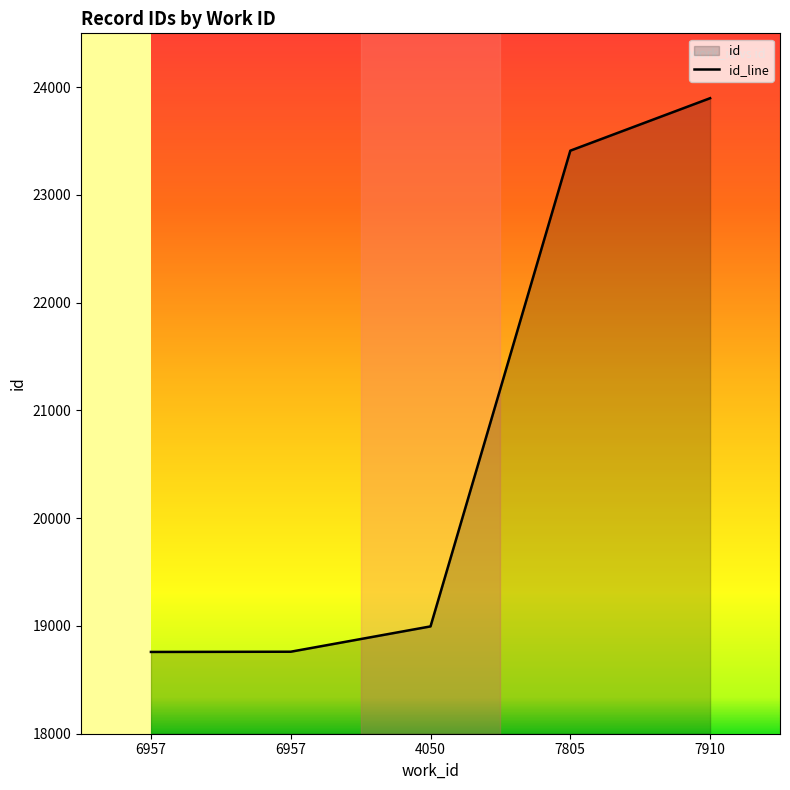

Which label corresponds to the largest value in the chart?

7910